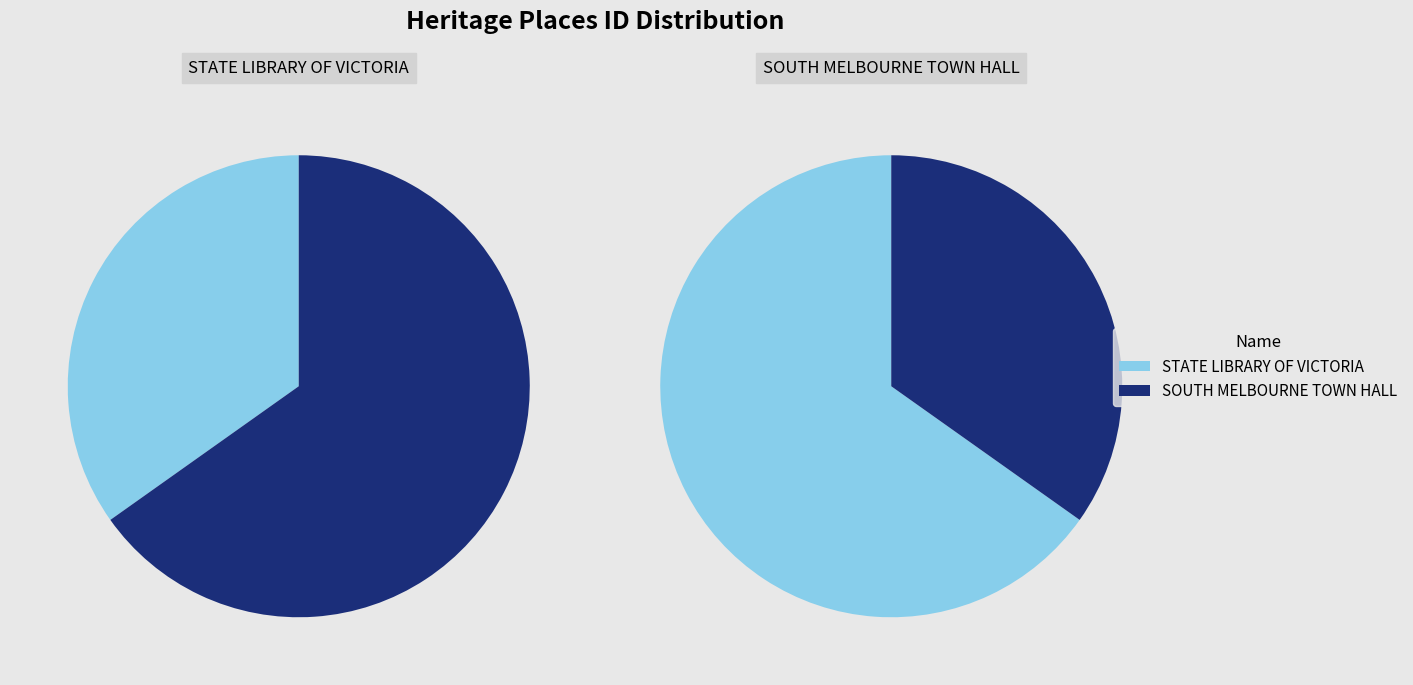

What is the majority slice?

SOUTH MELBOURNE TOWN HALL